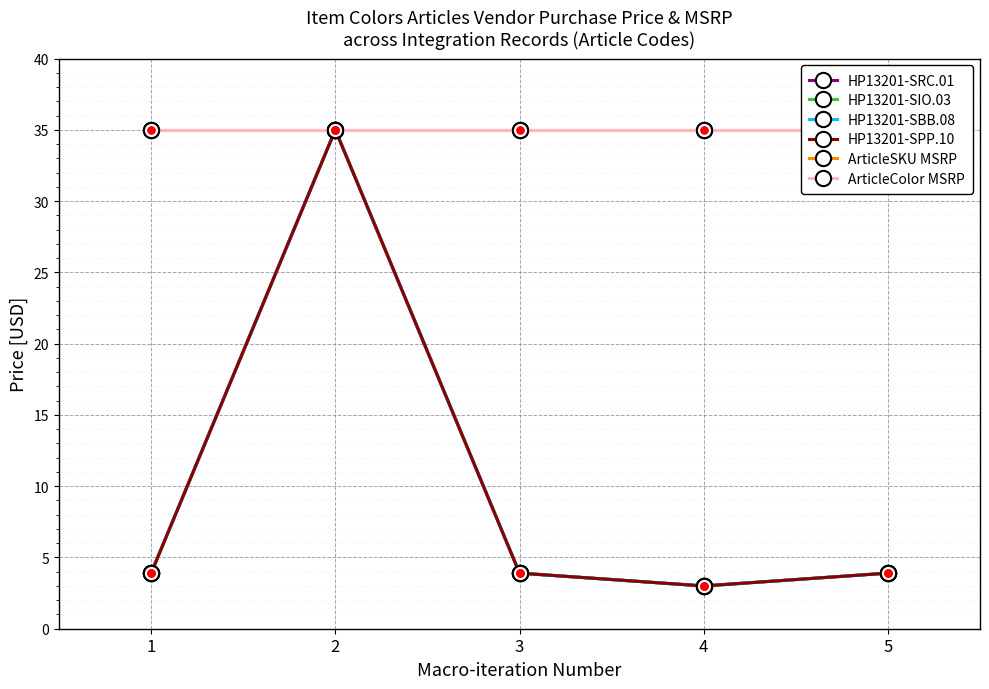

Between 1 and 3, which series saw the biggest shift?

HP13201-SRC.01